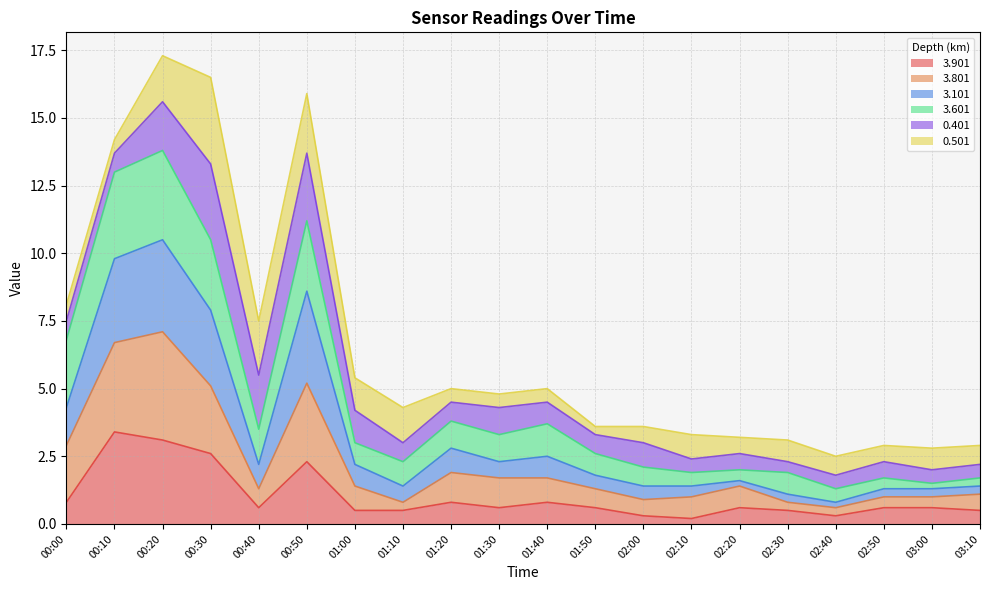

What is the highest value of the 3.901 series?

3.4